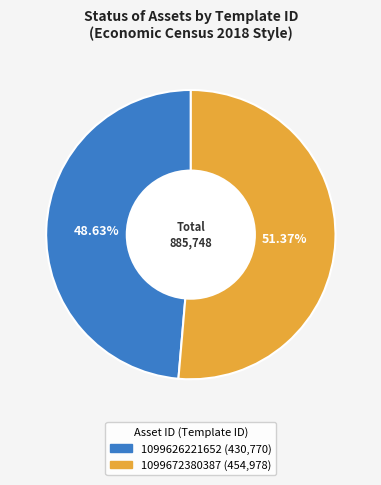

Is it true that 1099672380387 is 51% of the pie?

True